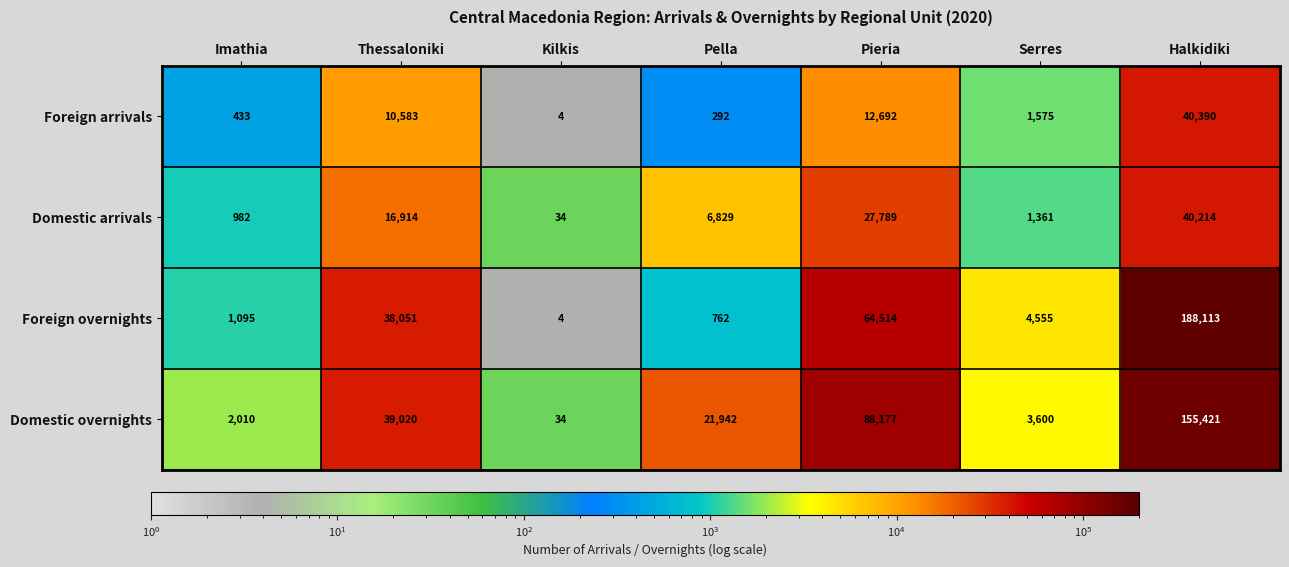

How many values in the Foreign overnights series are below 4555?

3